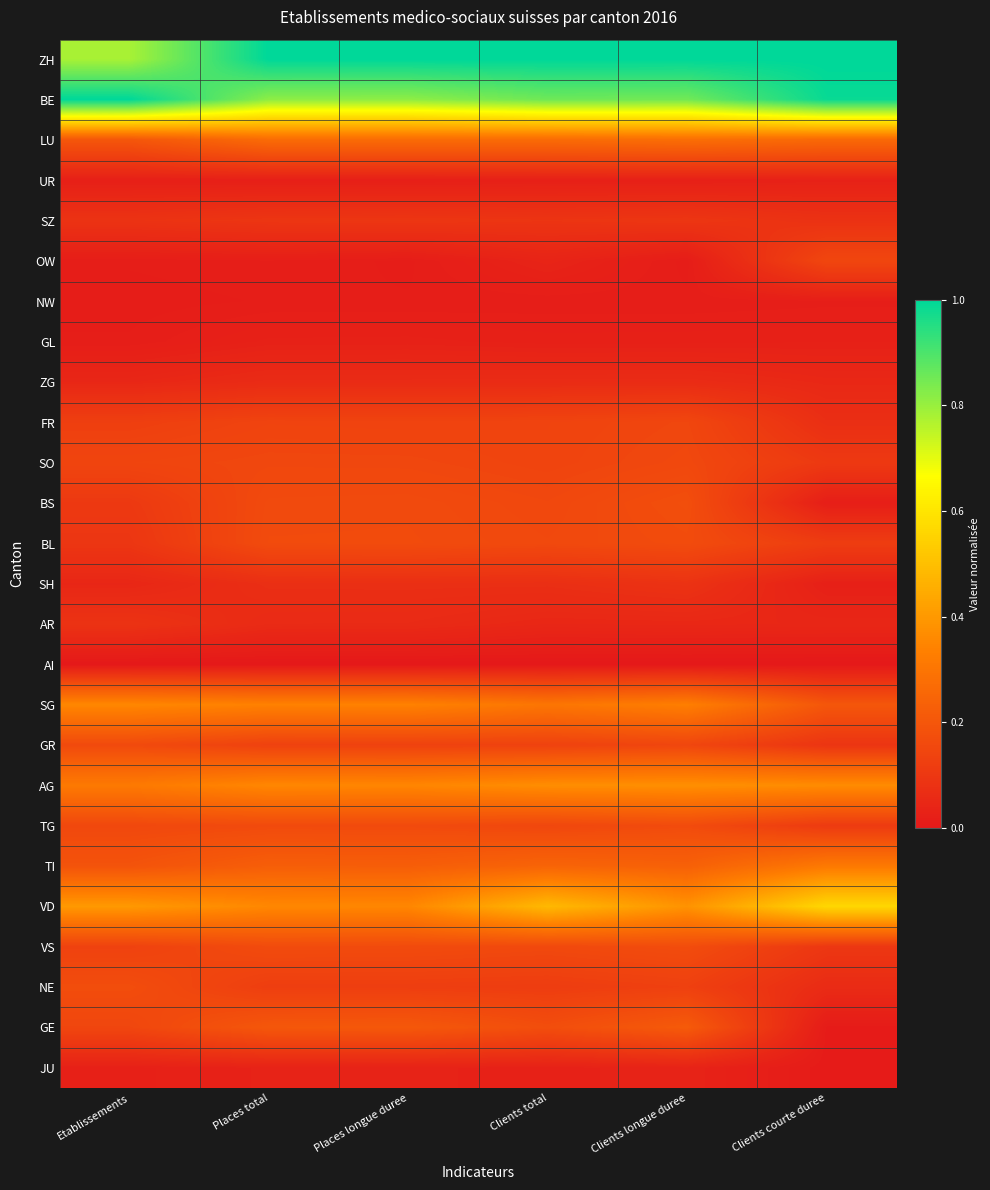

At Places total, list the series in order from largest to smallest.

ZH, BE, VD, AG, SG, LU, TI, GE, BL, VS, TG, BS, SO, FR, GR, NE, SZ, SH, ZG, AR, JU, GL, UR, OW, NW, AI